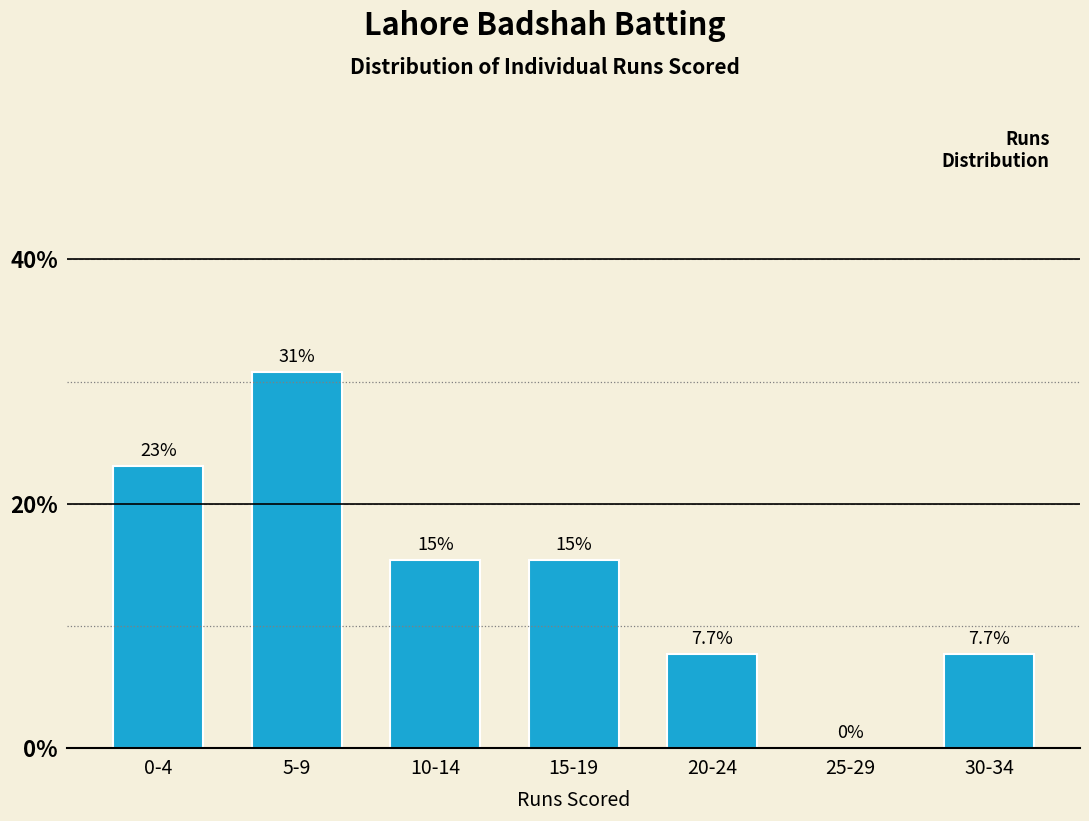

Is it true that the value at 25-29 is -18.6?

False